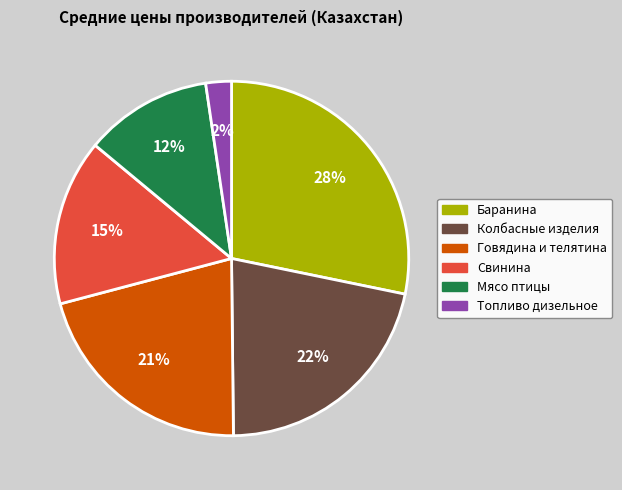

To the nearest percent, what is the average slice percentage?

17%